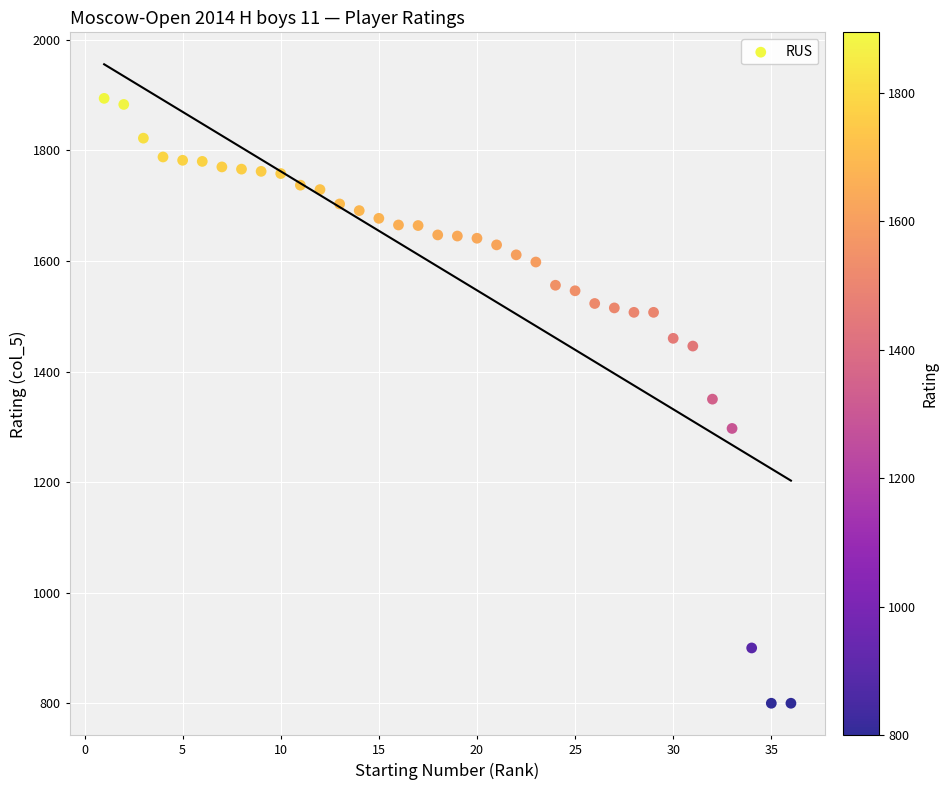

What is the range of Y values (max minus min)?

1094